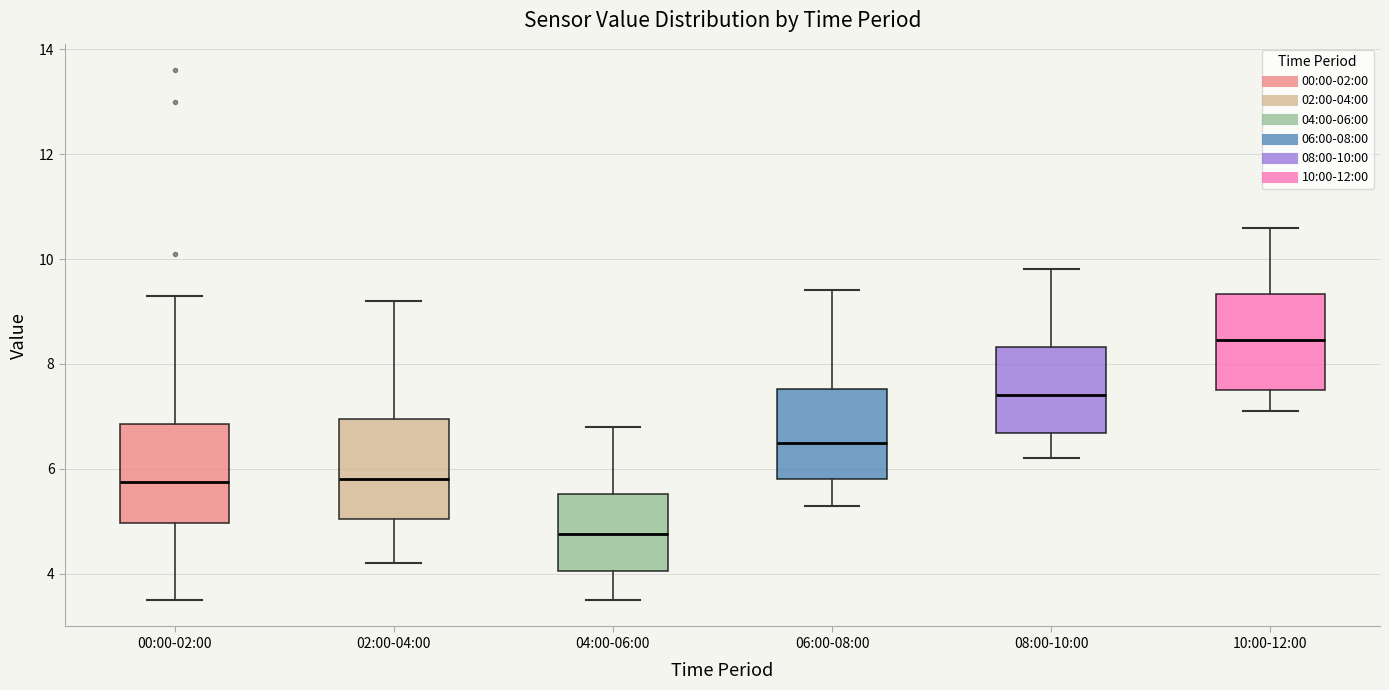

Which box has the lowest median line?

04:00-06:00